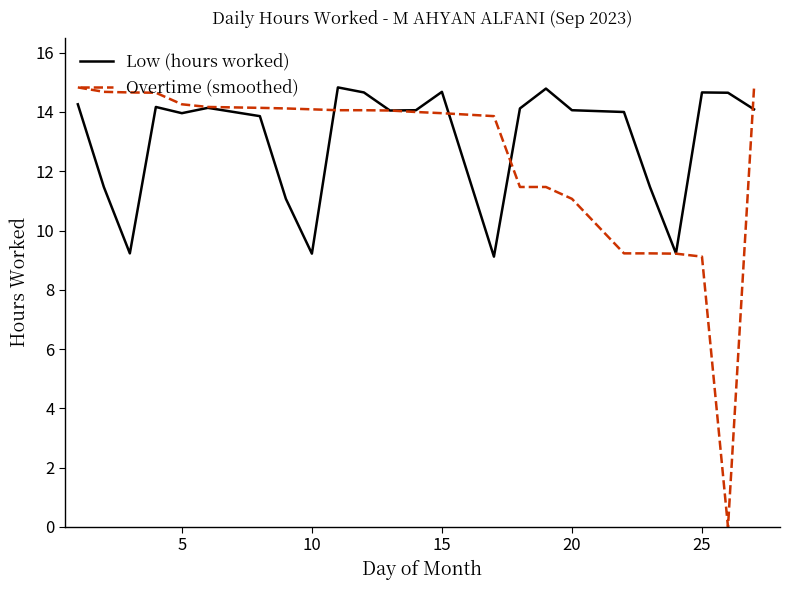

Which series has the widest spread of values?

Overtime (smoothed)